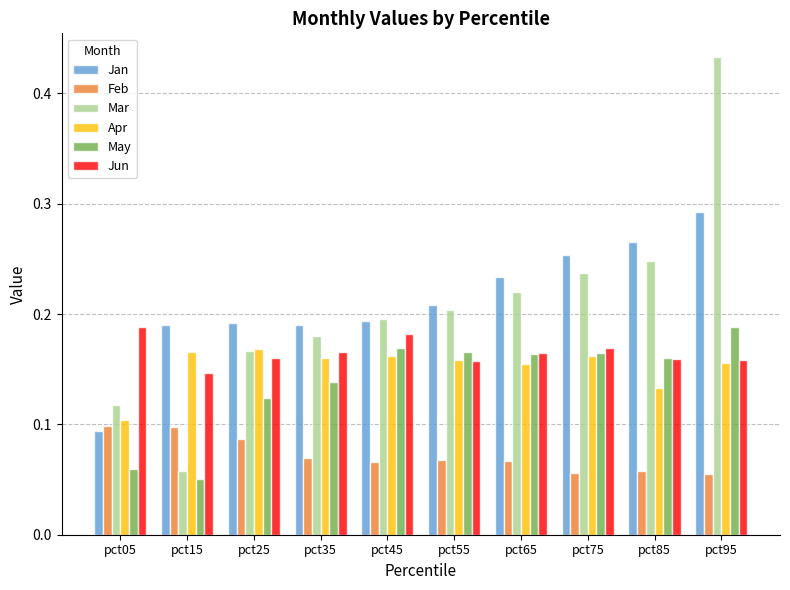

What are all the series names shown in the legend?

Jan, Feb, Mar, Apr, May, Jun